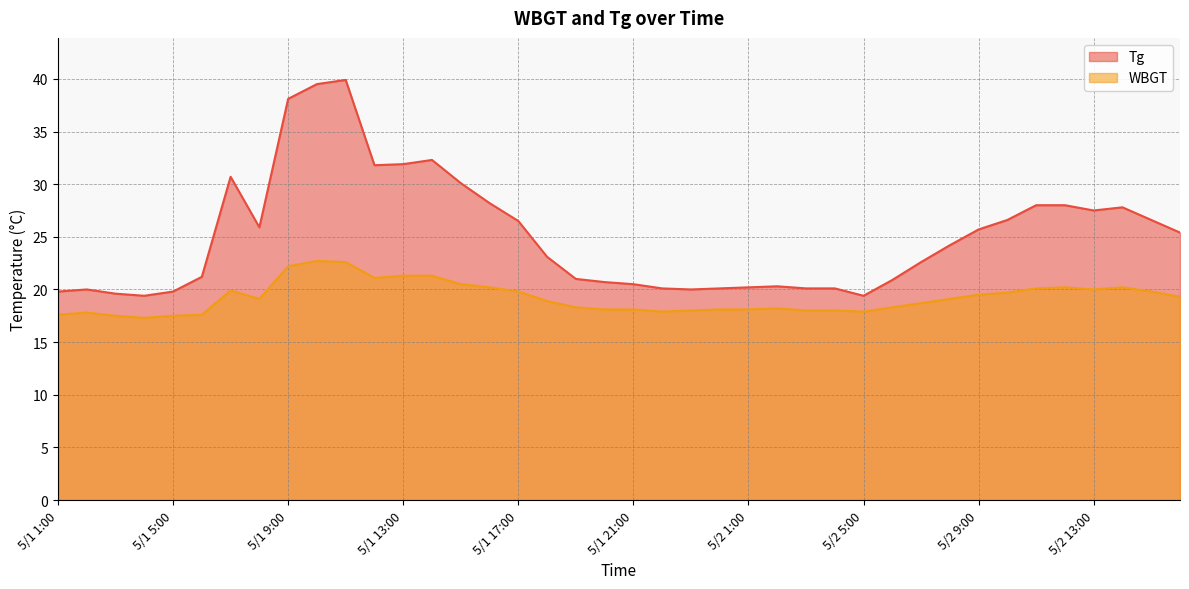

Between 5/1 3:00 and 5/1 11:00, which is larger?

5/1 11:00